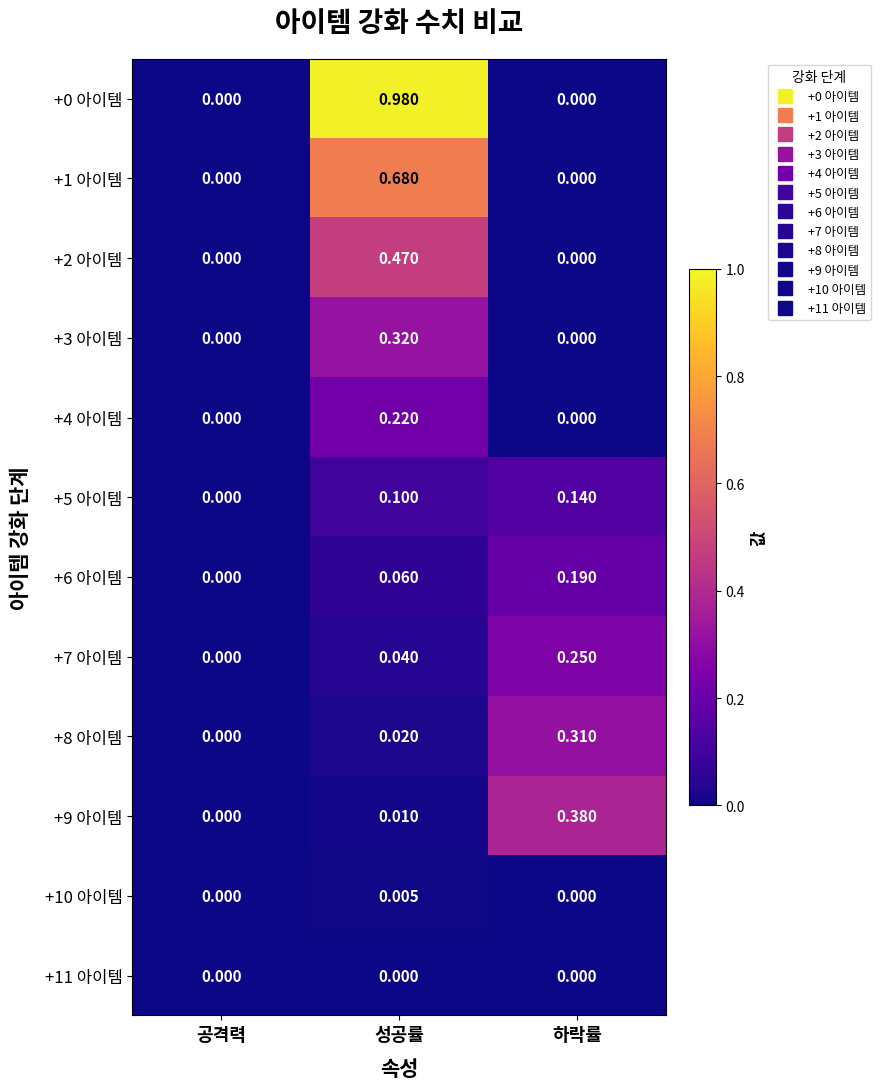

Is the value of +1 아이템 at 하락률 greater than the value of +3 아이템 at 성공률?

No